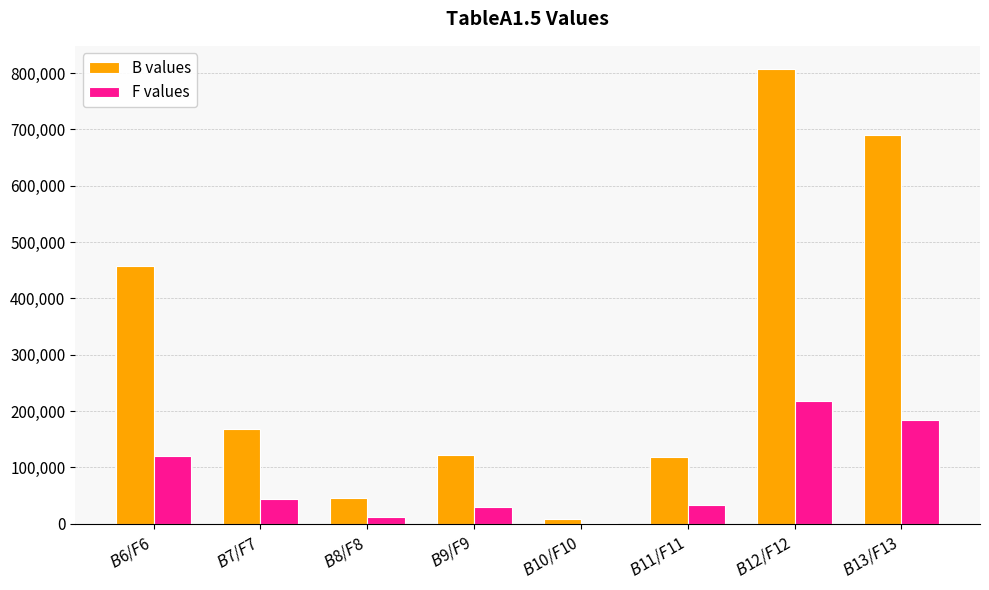

What is the sum of the F values values at $B$13/$F$13 and $B$12/$F$12?

400424.9